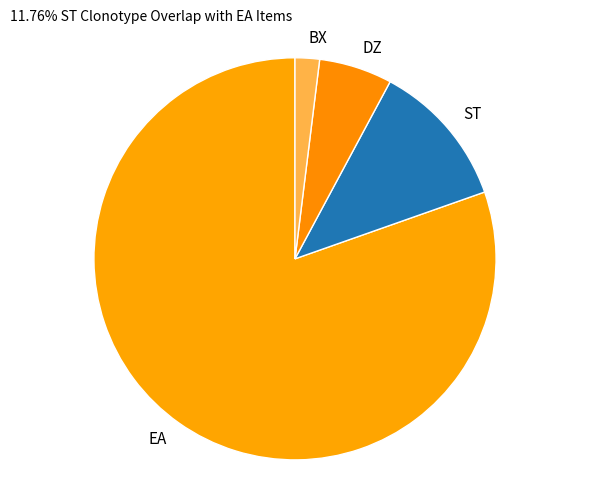

Approximately how many times larger is the value at EA compared to BX?

41.0